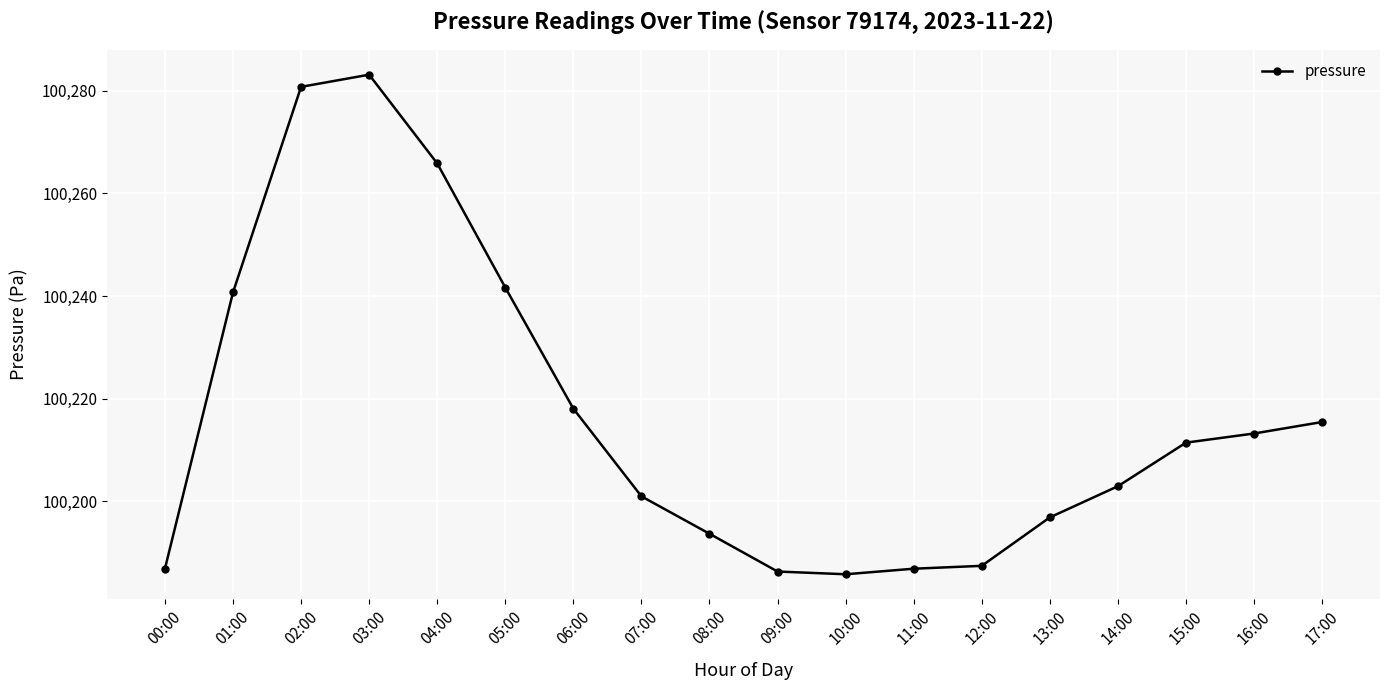

What is the label of the 9th point from the right?

09:00